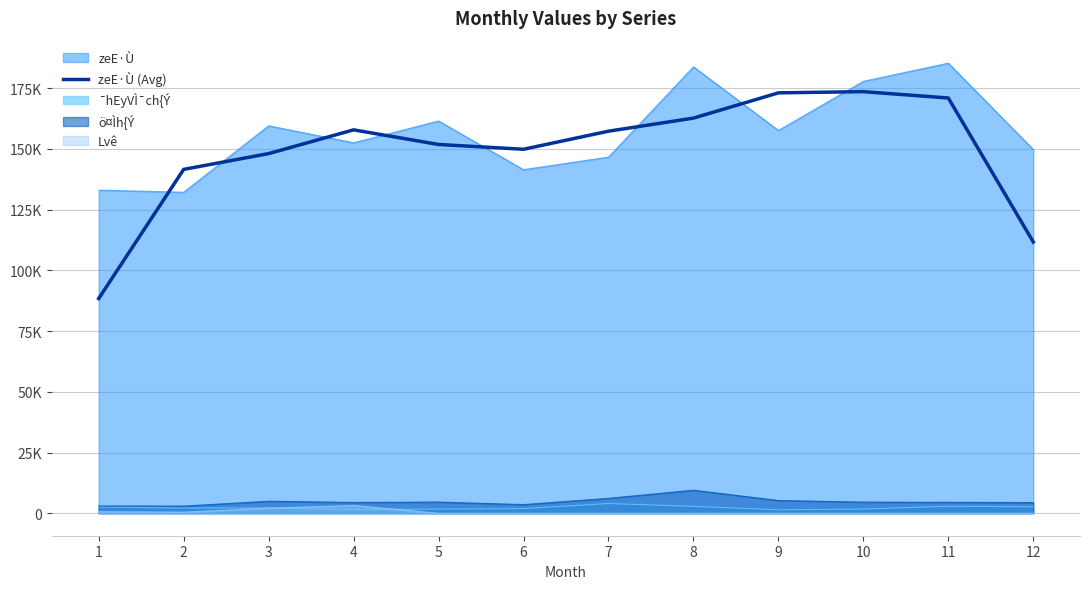

At which category does the data reach its first local peak?

4